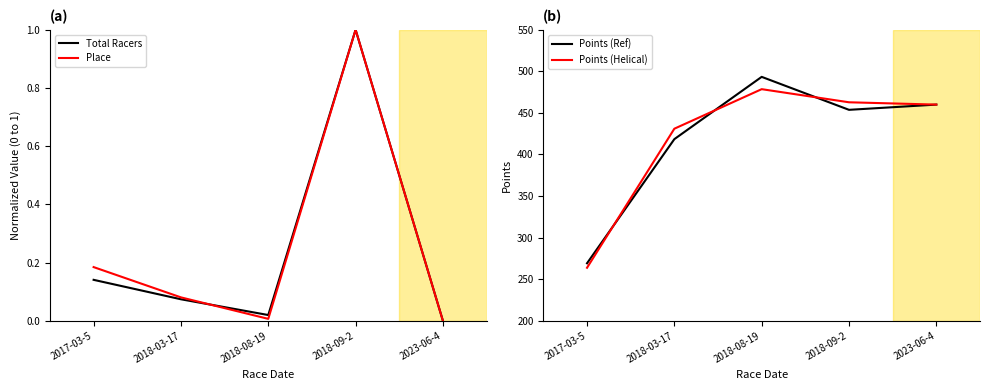

How many data points does each series have?

5